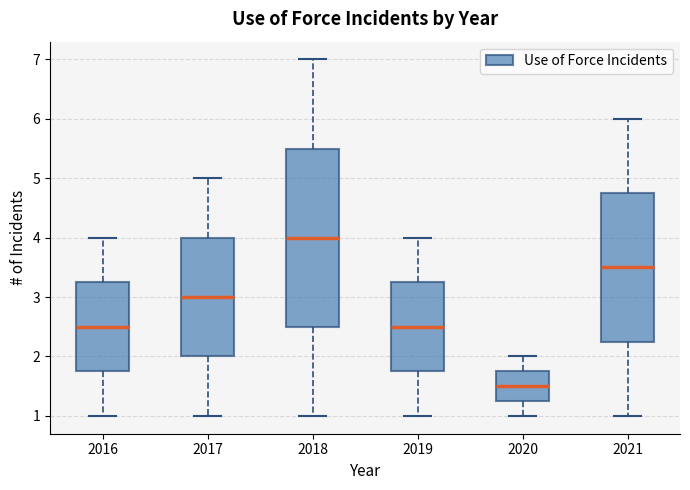

Comparing the boxes themselves (not the whiskers), which one is the tallest?

2018